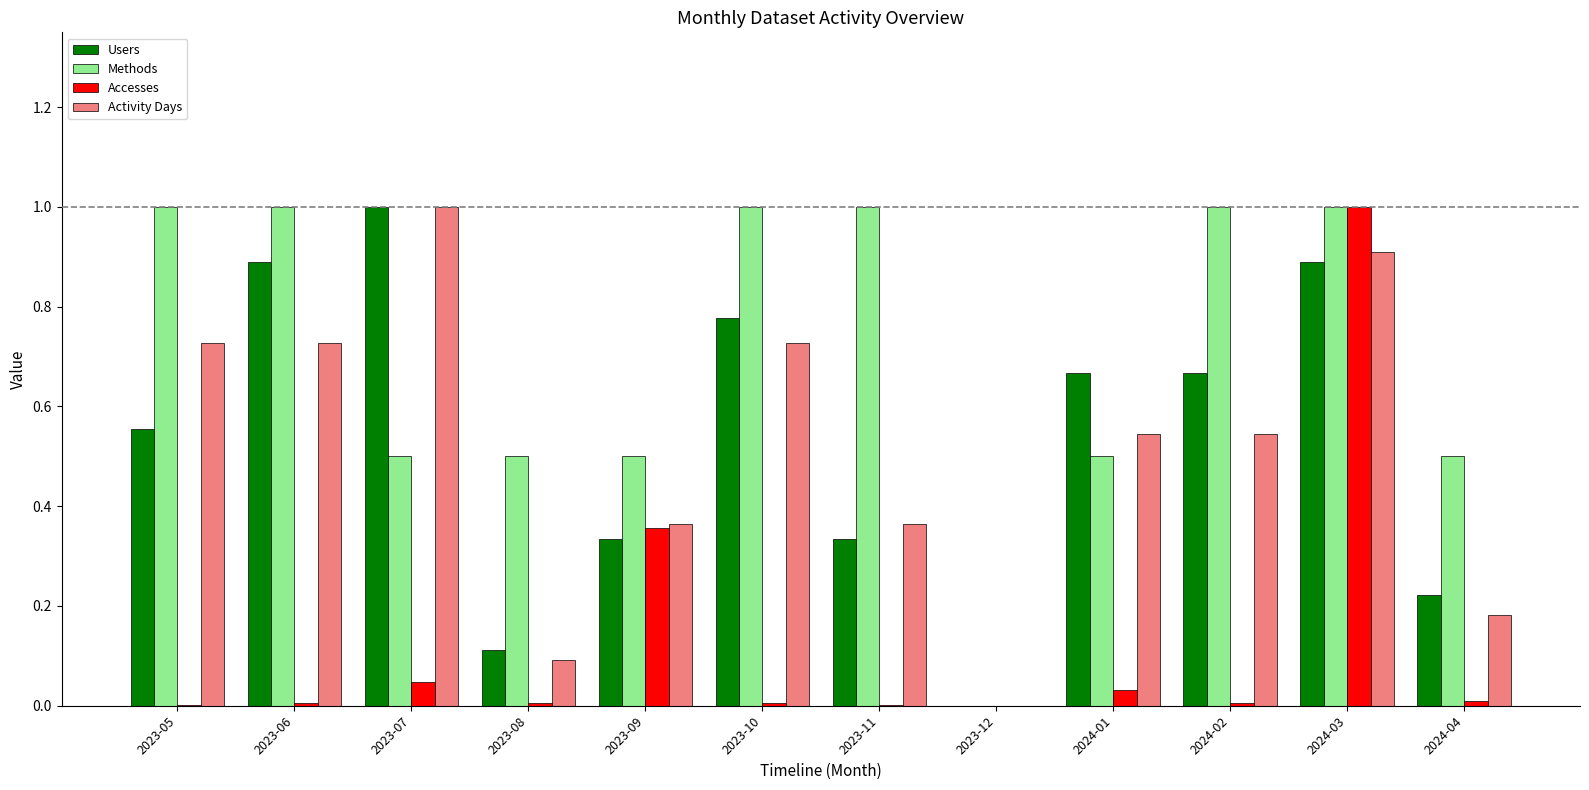

At which label does Users reach its peak?

2023-07